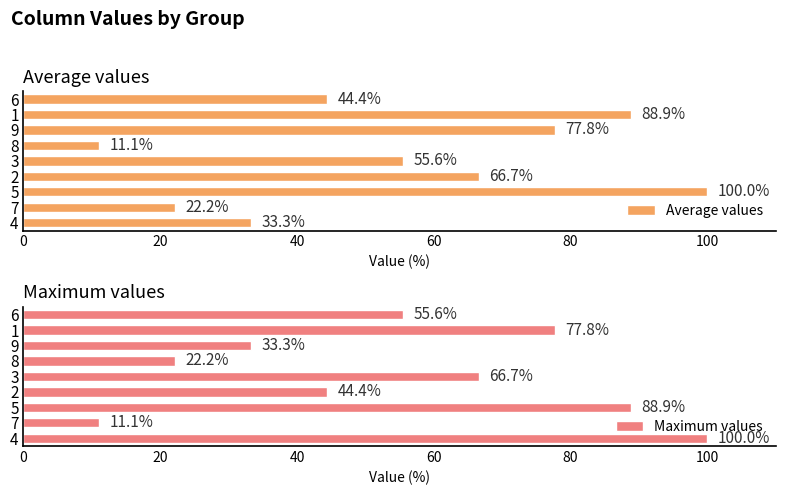

What value does the Maximum values series have at 3?

66.7